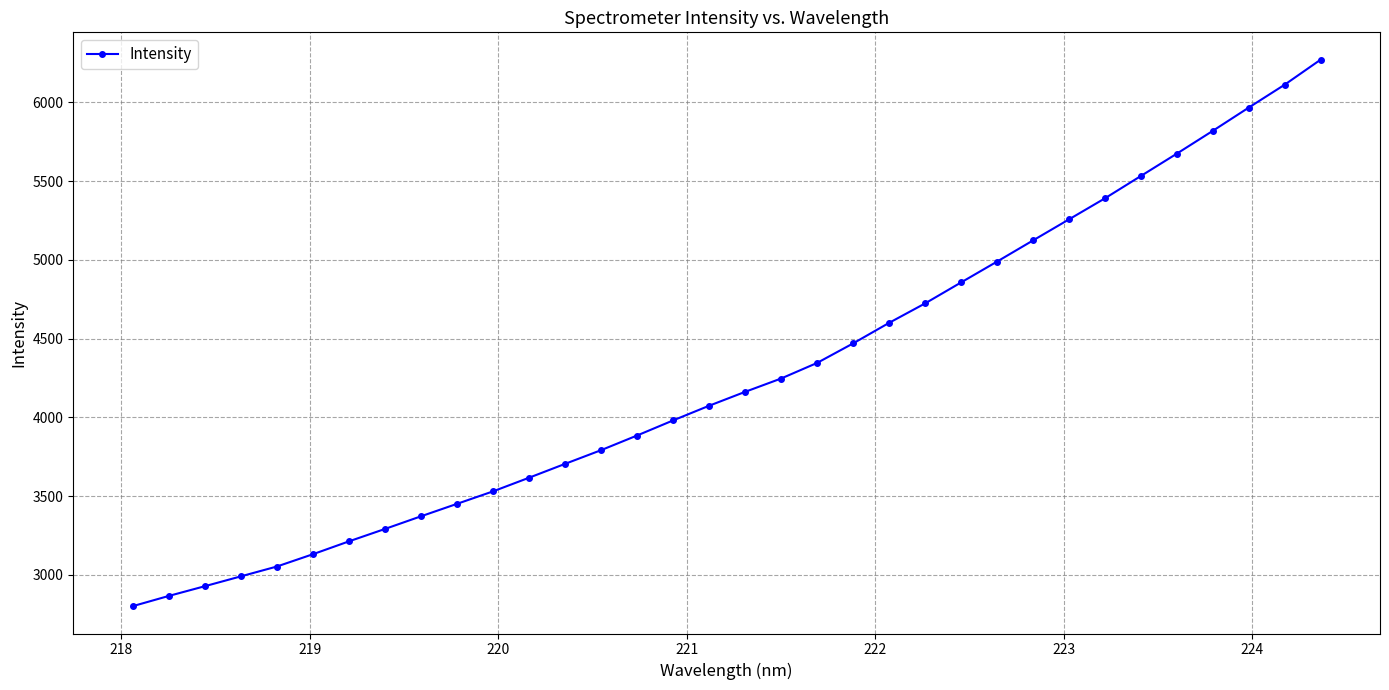

What is the value of the 23rd point from the left?

4723.8